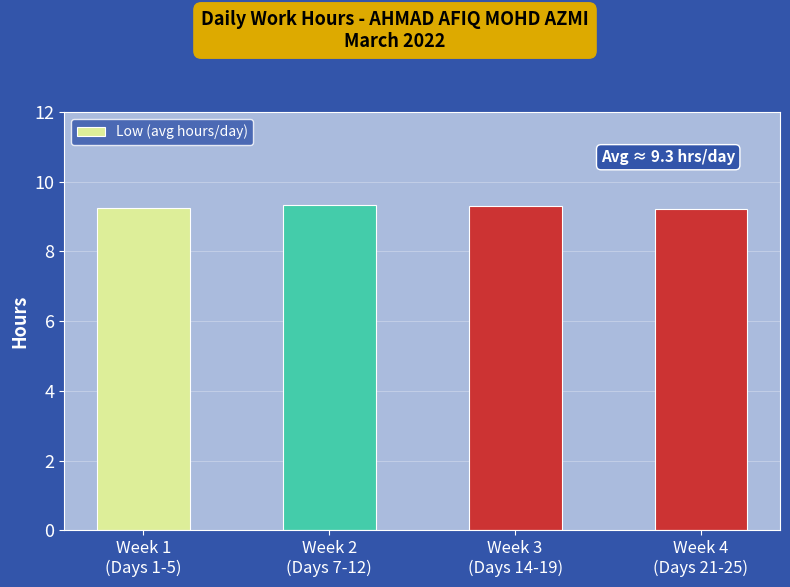

Count the number of data series in this chart.

1